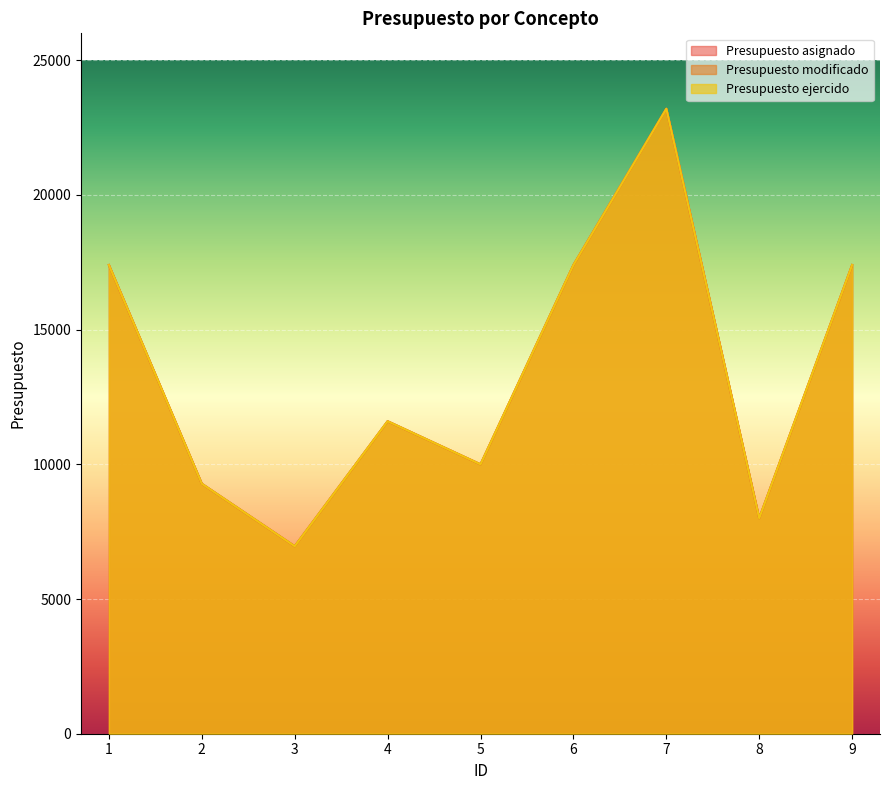

What is the average value of the Presupuesto modificado series?

13471